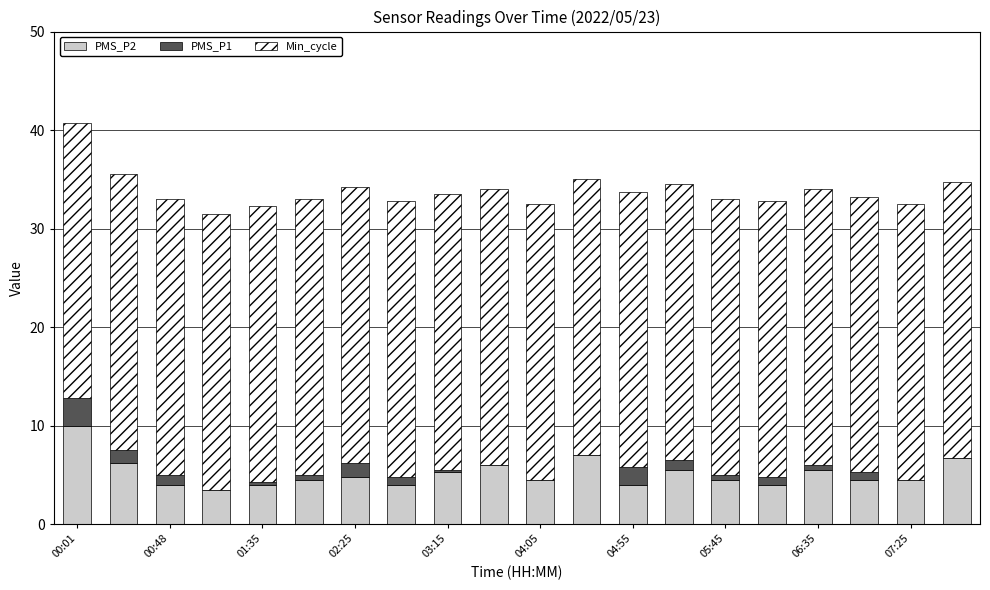

Count the number of data series in this chart.

3